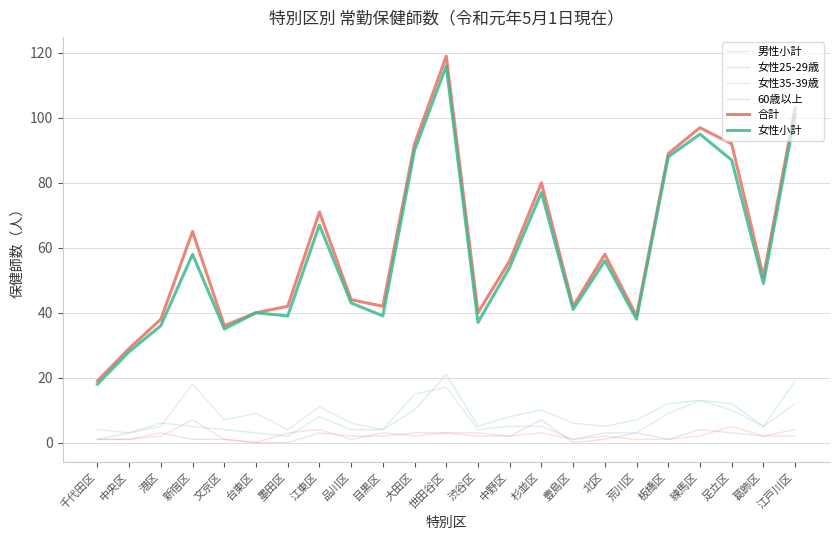

What is the difference between the 女性小計 values at 中野区 and 杉並区?

23